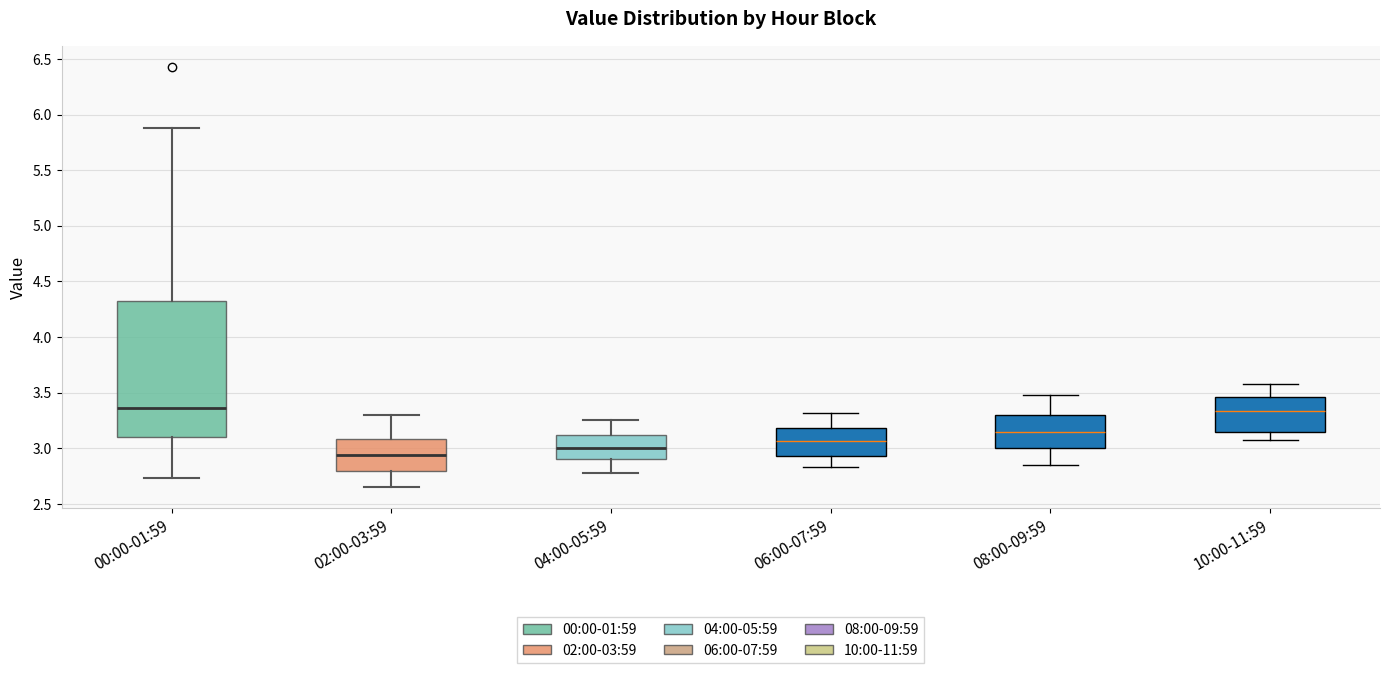

Which box has the lowest median line?

02:00-03:59